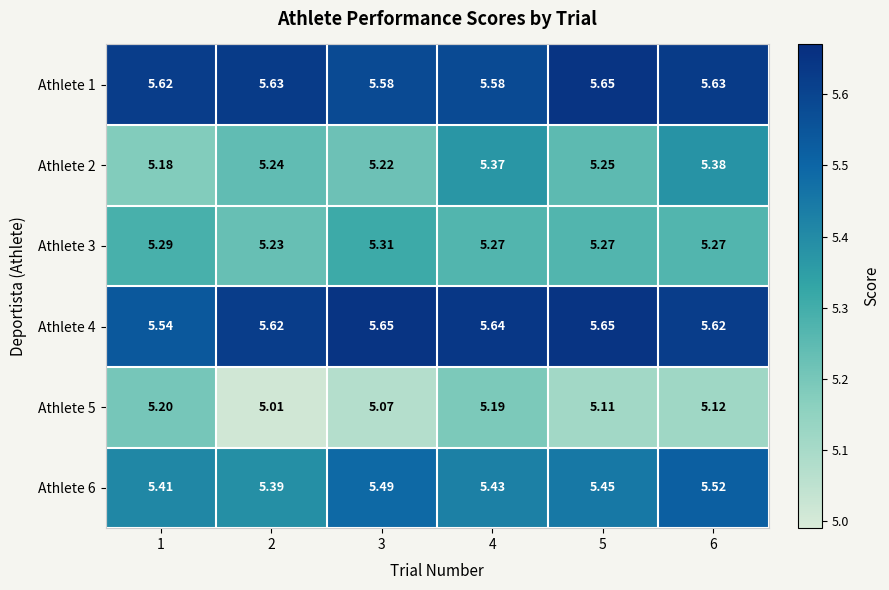

Is the value of Athlete 1 at 3 greater than the value of Athlete 2 at 2?

Yes